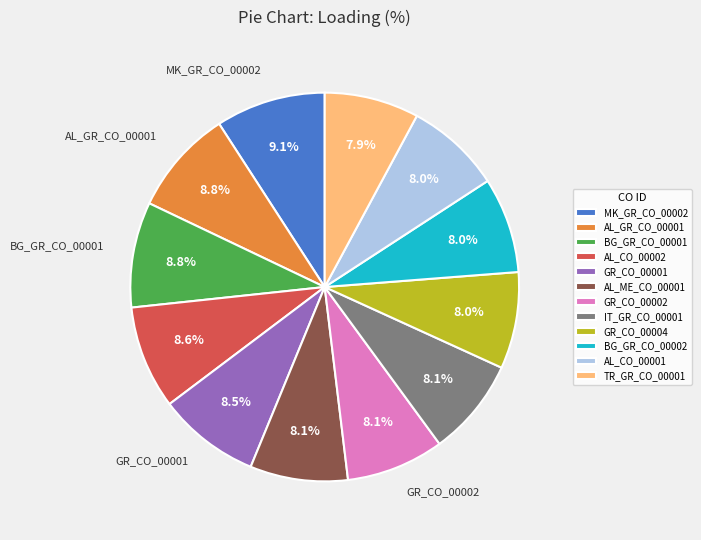

Between GR_CO_00002 and MK_GR_CO_00002, which is larger?

MK_GR_CO_00002